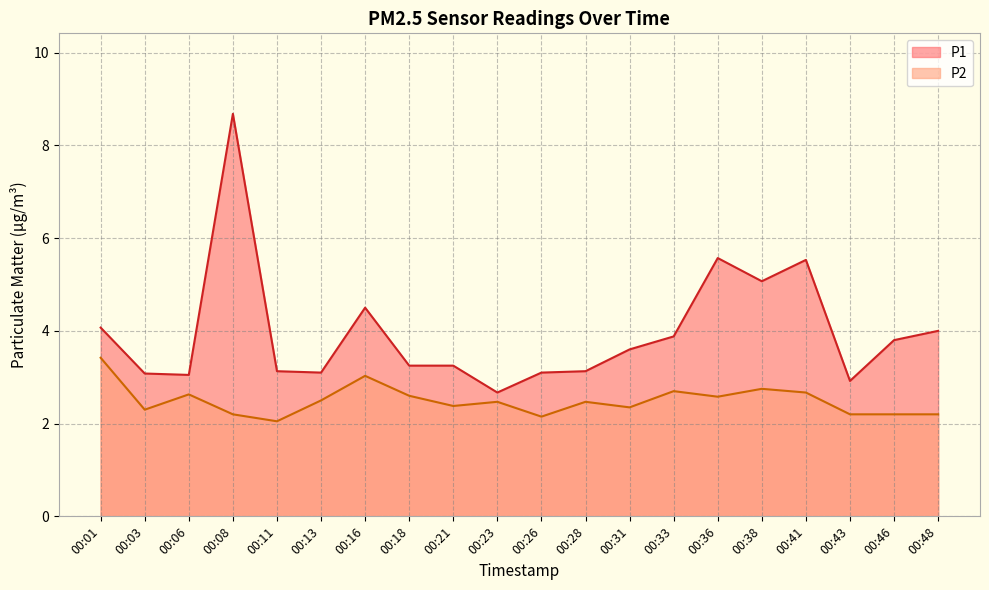

Where is P2 nearest to the value 2?

00:11